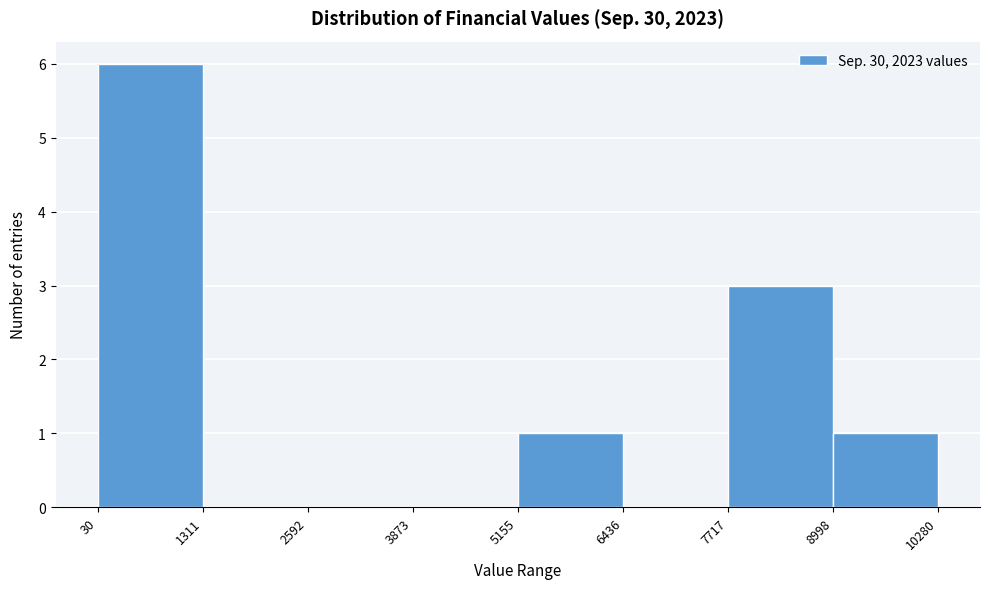

Reading left to right, list every bar in this chart as the range it spans on the x-axis followed by its height. The values are not printed on the chart, so give them approximately, as read against the axis.

30 to 1311: 6
1311 to 2592: 0
2592 to 3873: 0
3873 to 5155: 0
5155 to 6436: 1
6436 to 7717: 0
7717 to 8998: 3
8998 to 10280: 1